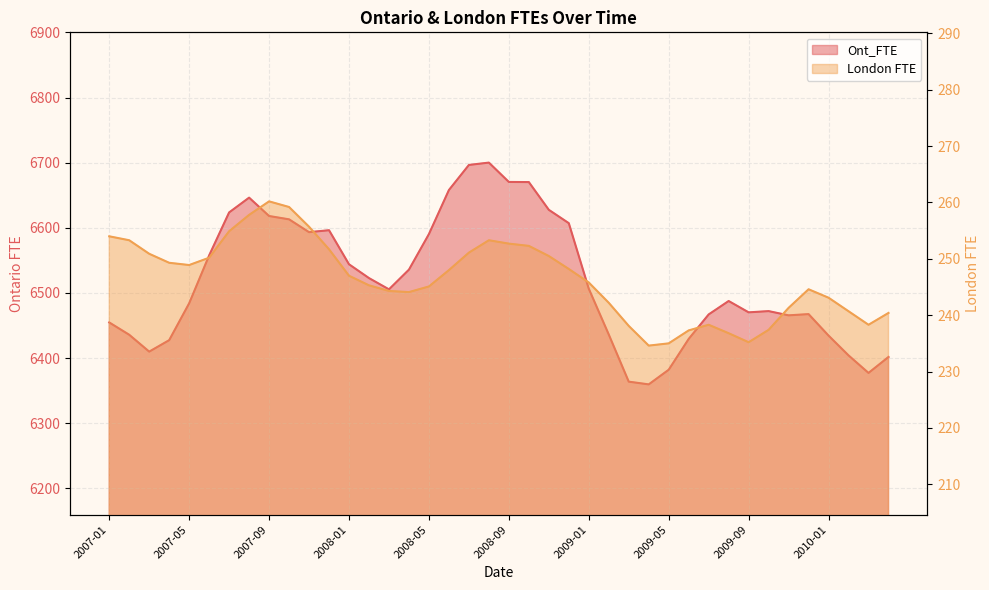

At which category is the sum across all series the highest?

2008-08